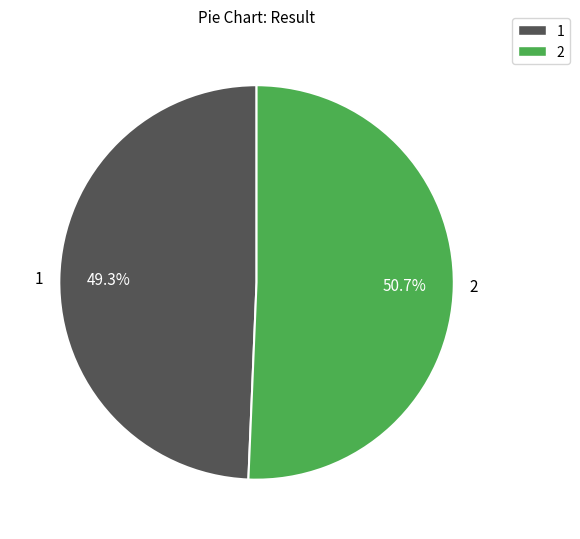

Which category accounts for the majority?

2